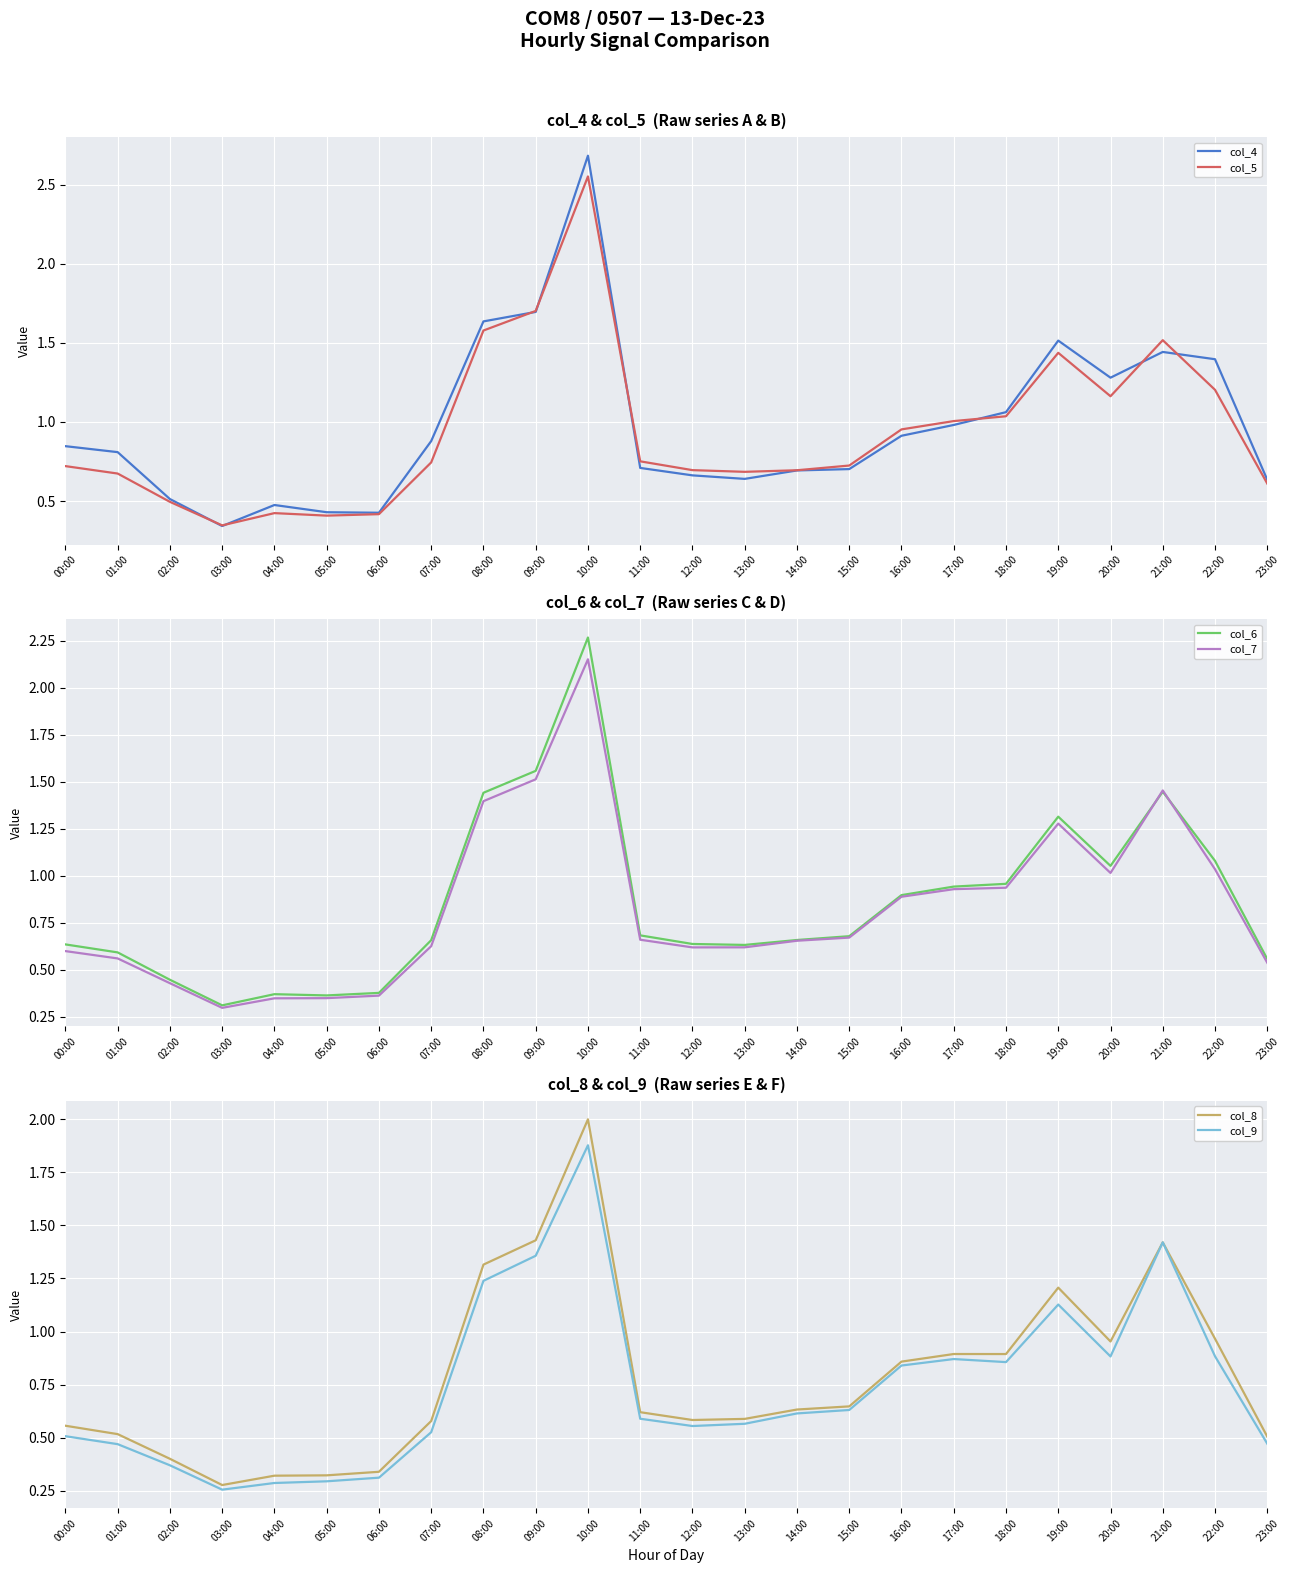

Rank the series by their maximum value, from highest to lowest.

col_4, col_5, col_6, col_7, col_8, col_9